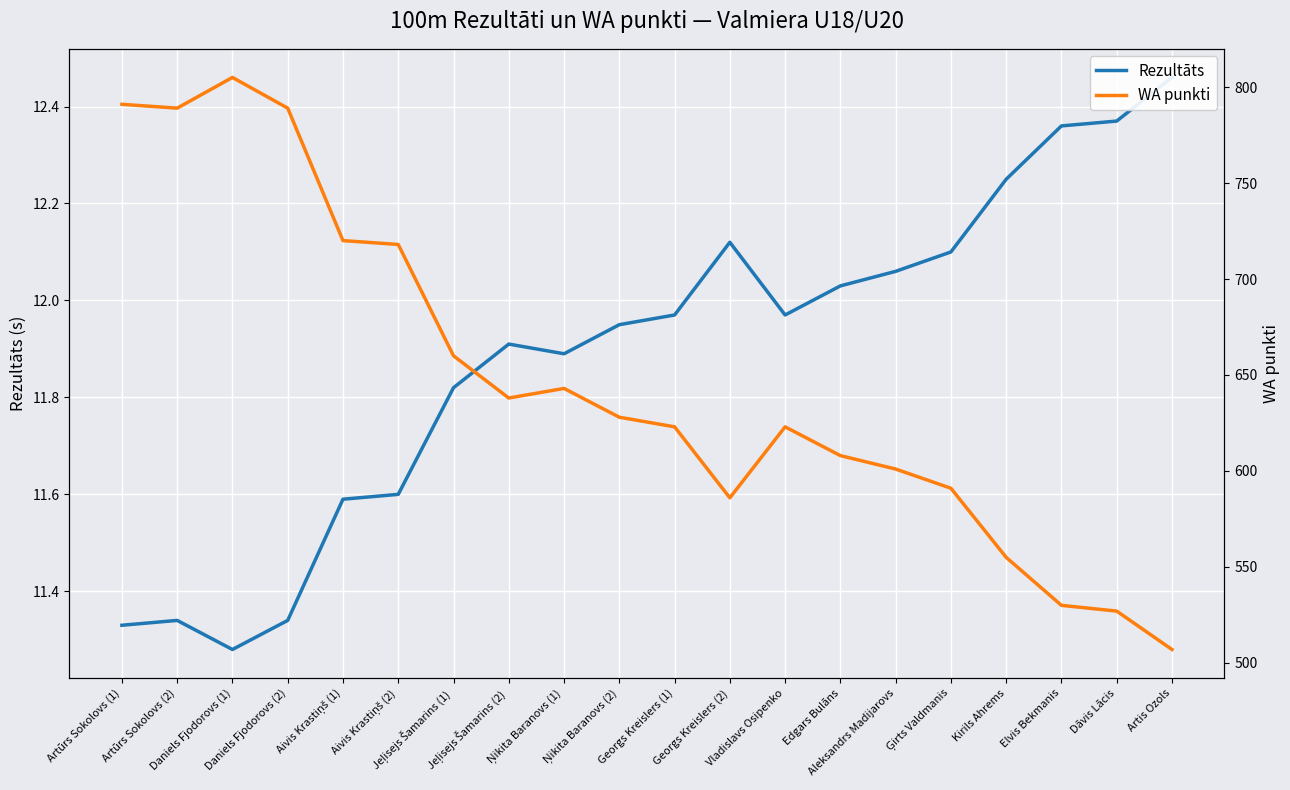

True or false: WA punkti and Rezultāts cross at least once.

False